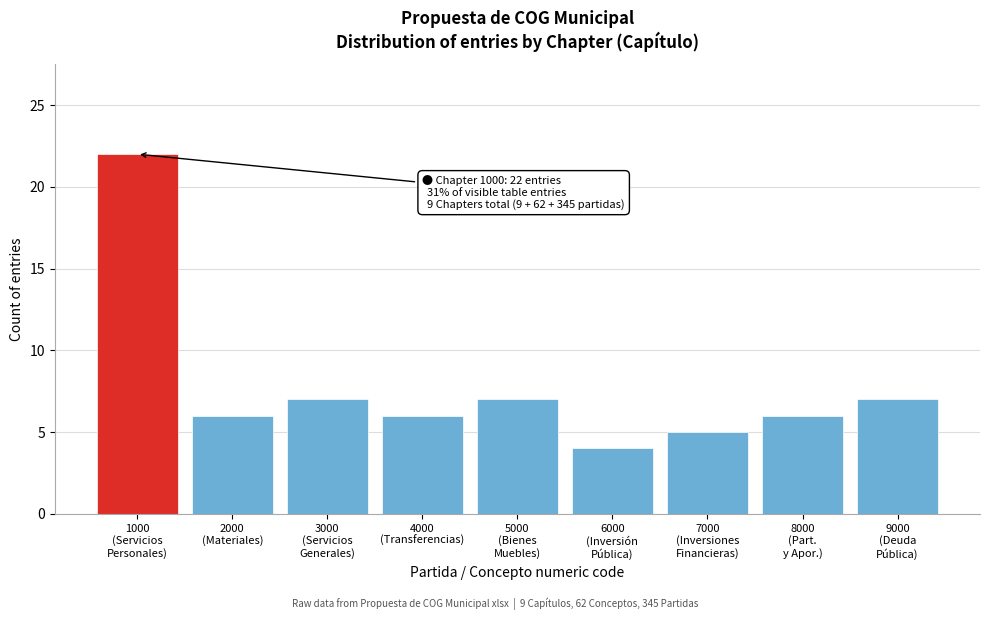

Reading left to right, list all the values displayed in this chart.

22	6	7	6	7	4	5	6	7